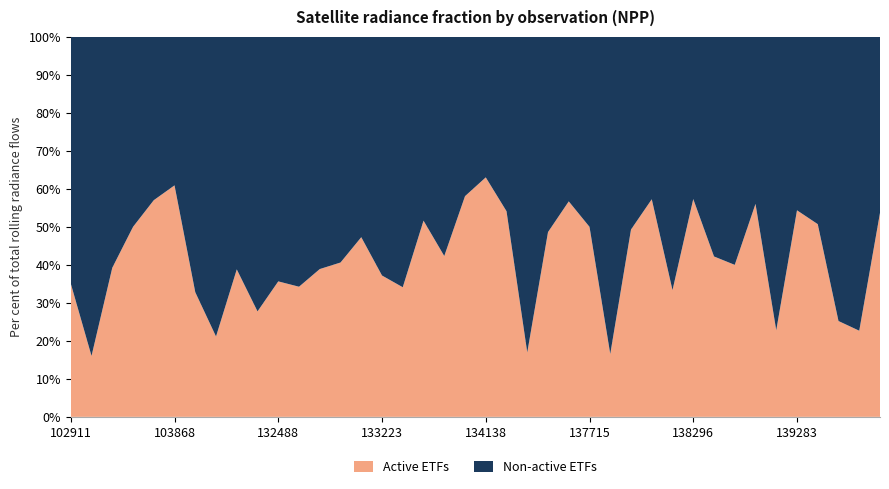

Which category has the highest value in the Active ETFs series?

134138